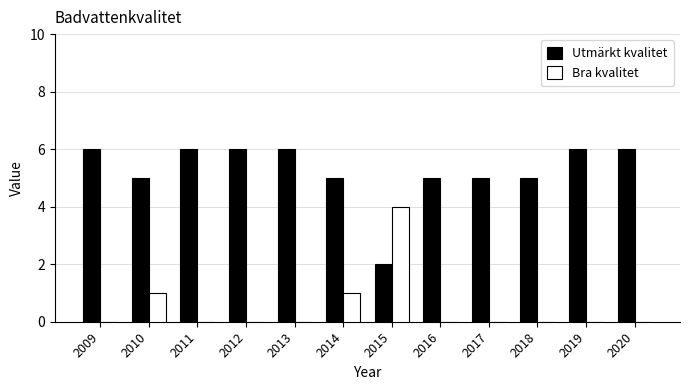

The value of Bra kvalitet at 2011 is 1. True or false?

False